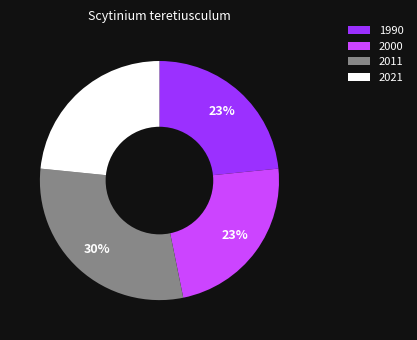

What is the largest slice in the pie chart?

2011